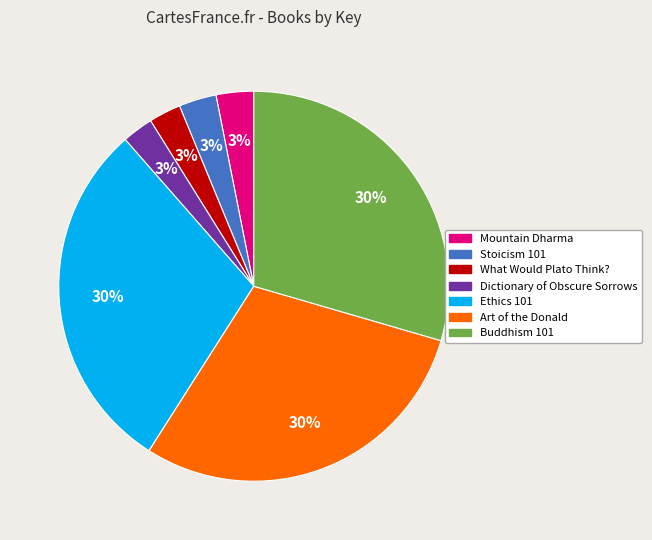

Does Ethics 101 represent more than half of the total?

No